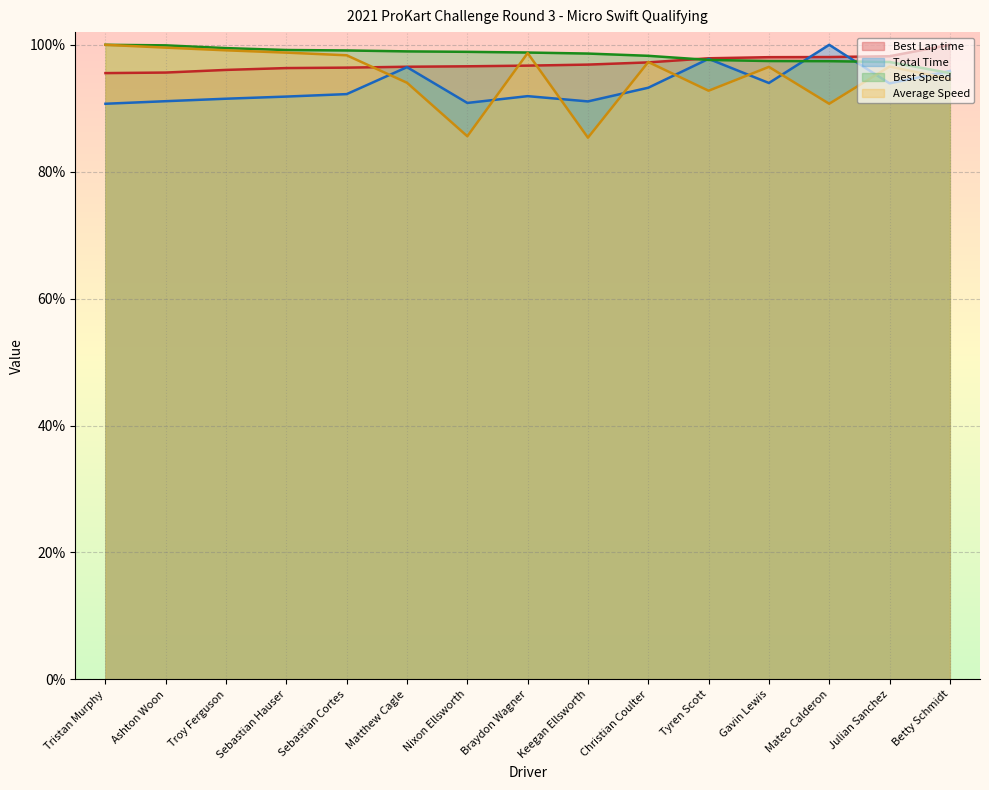

What is the sum of the Average Speed values at Ashton Woon and Sebastian Cortes?

197.9